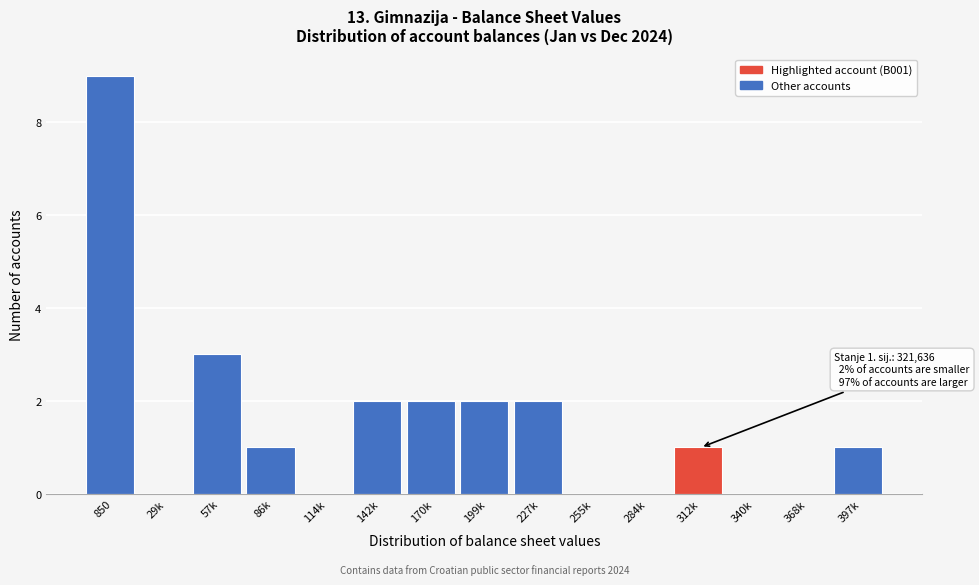

Reading left to right, extract all data points from this chart.

850=9	29k=0	57k=3	86k=1	114k=0	142k=2	170k=2	199k=2	227k=2	255k=0	284k=0	312k=1	340k=0	368k=0	397k=1